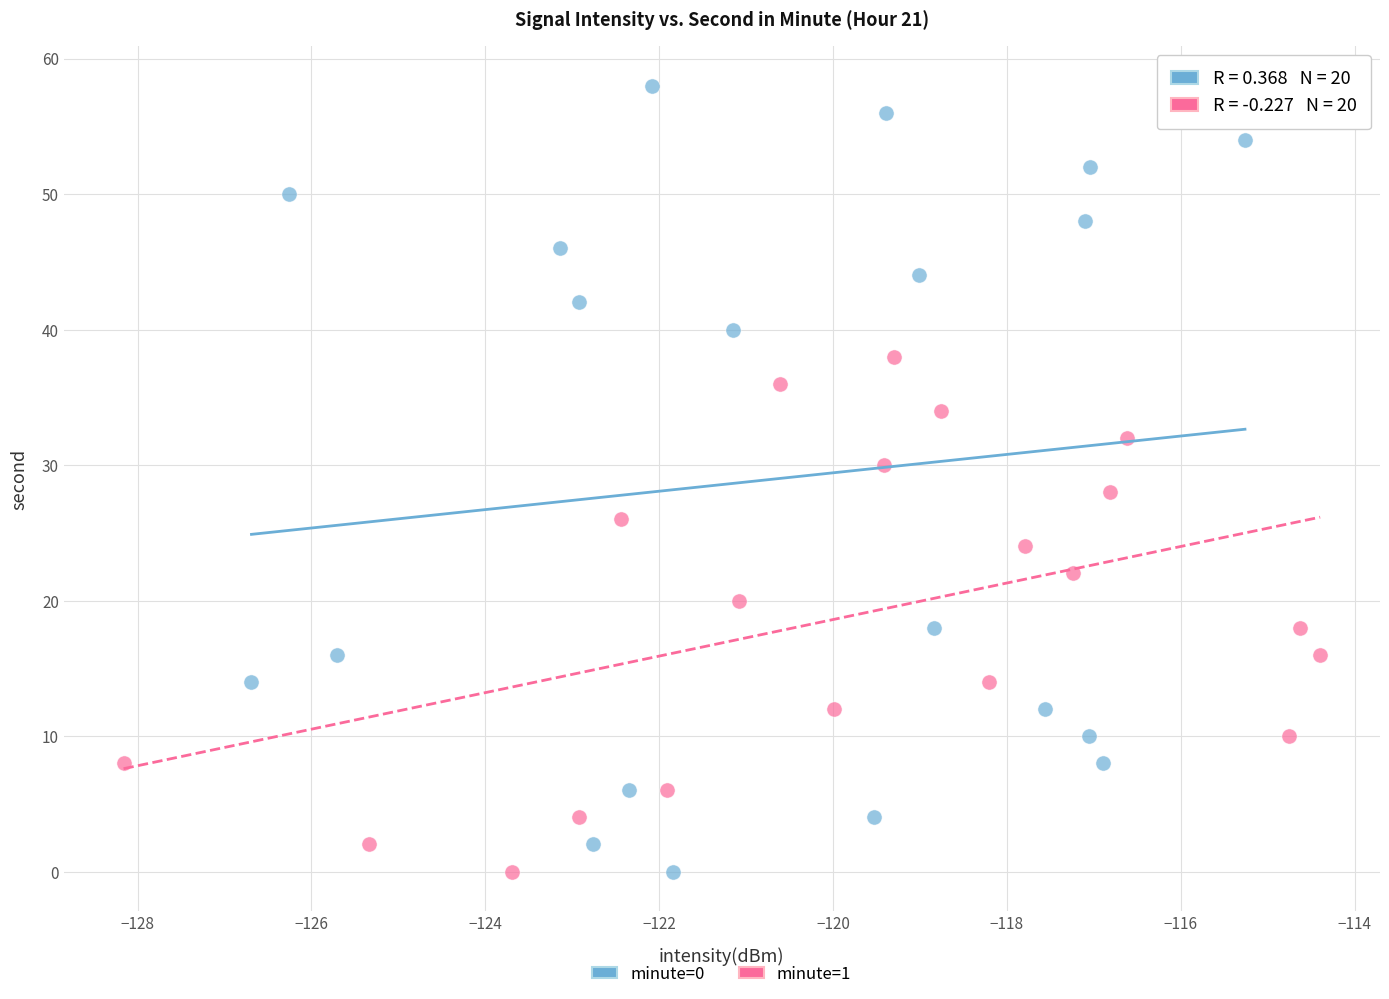

Which series contains the highest Y value?

minute=0